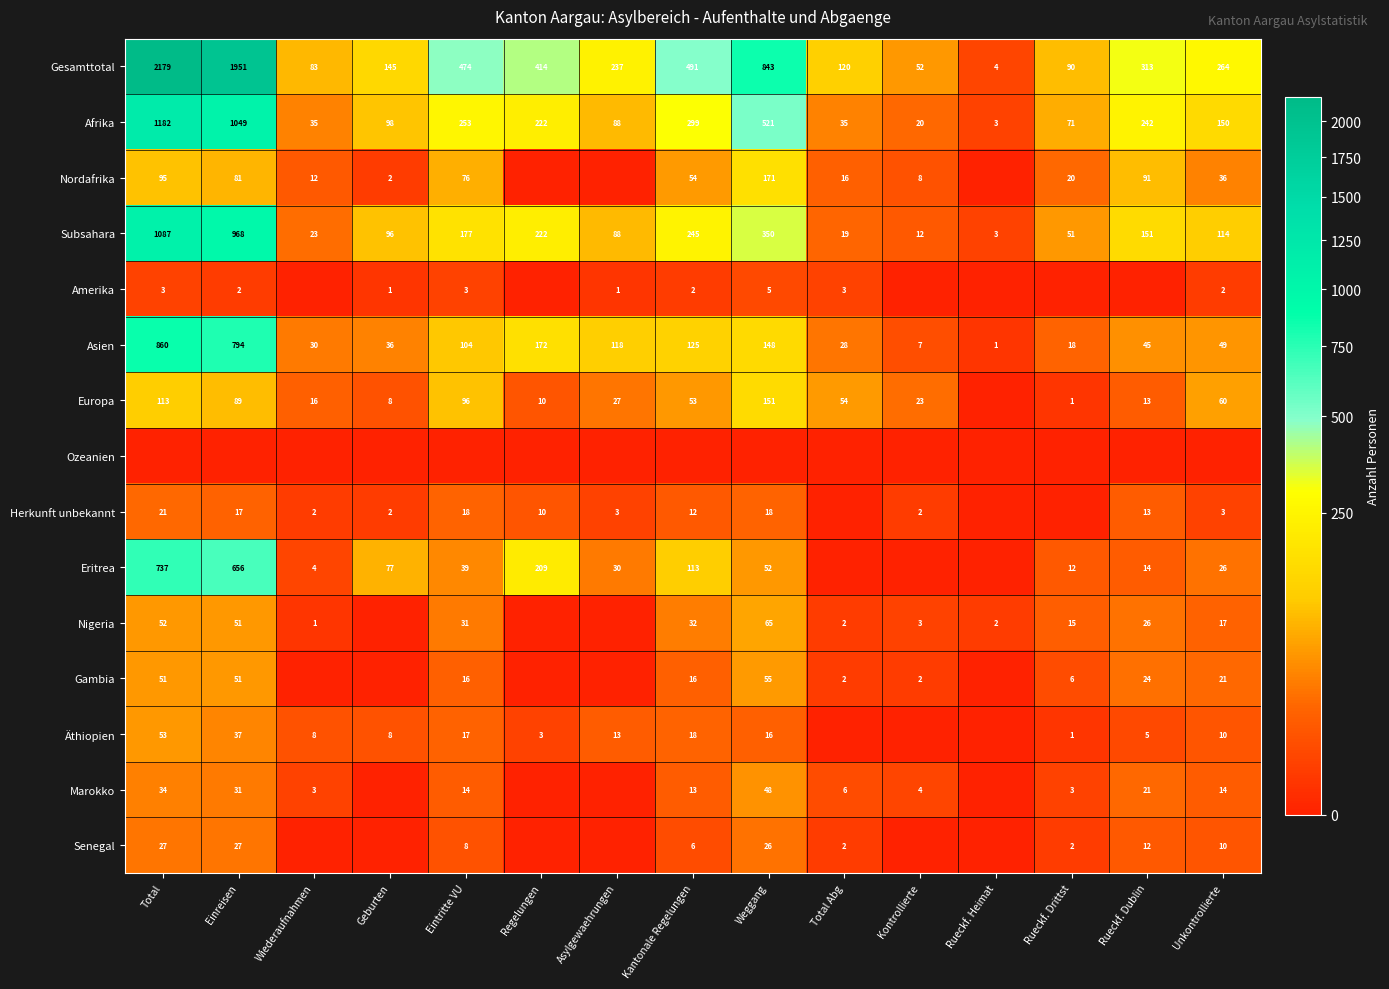

Where is Subsahara nearest to the value 545?

Weggang